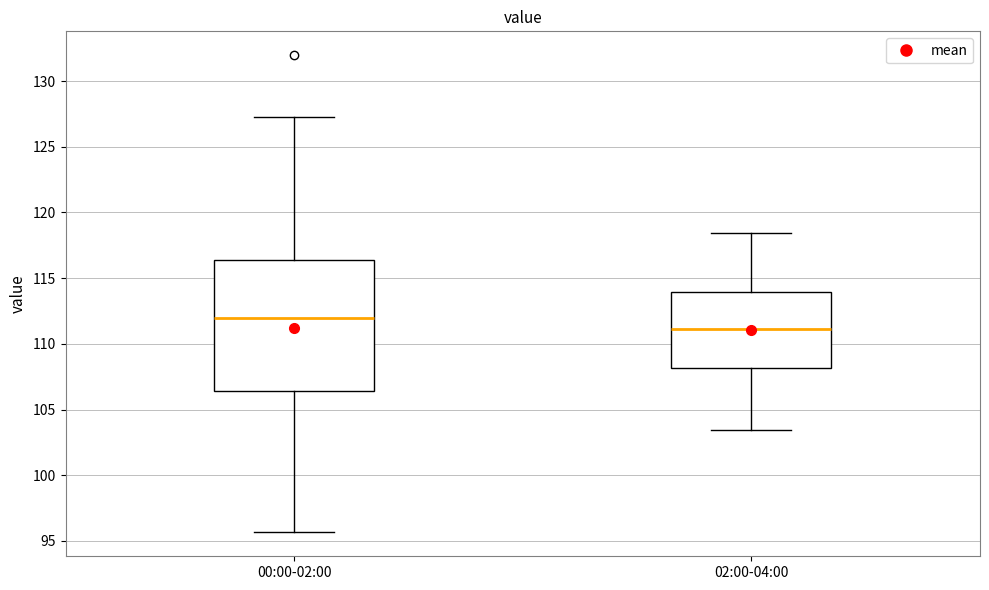

Where is the lower edge of the box for 00:00-02:00 on the y-axis? The values are not printed on the chart, so give them approximately, as read against the axis.

106.5